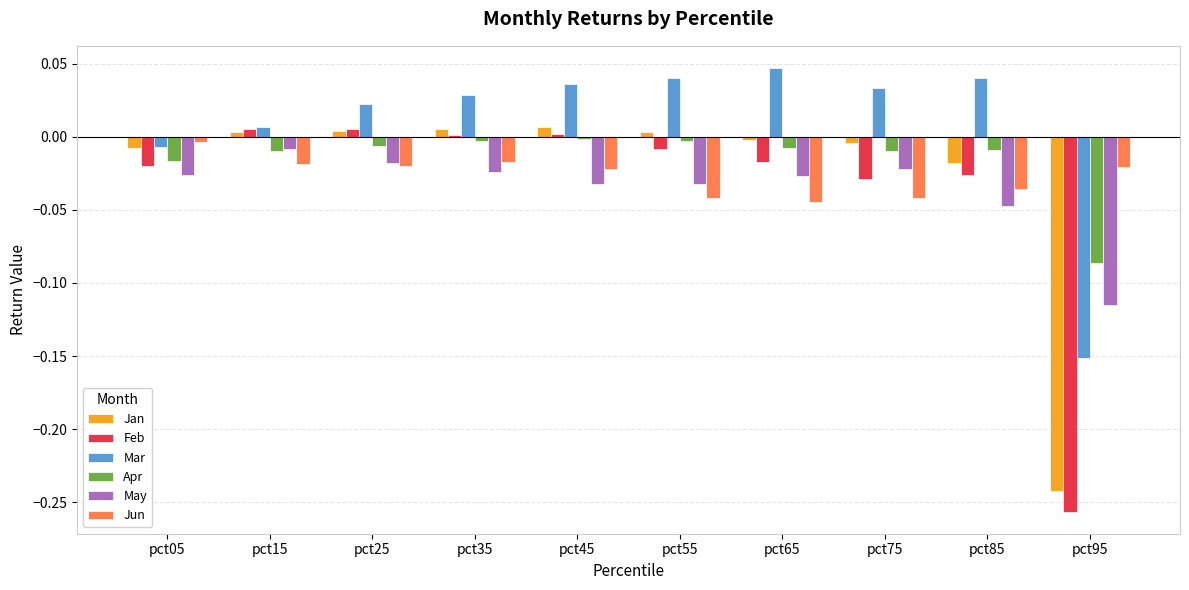

Which series changed the most between pct05 and pct95?

Feb